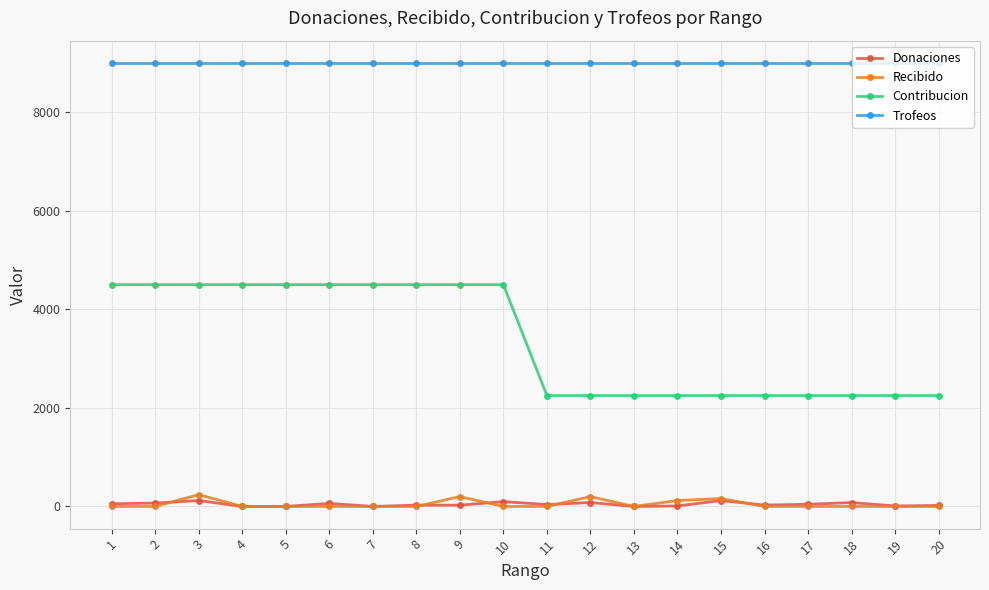

The value of Contribucion at 13 is 2250. True or false?

True